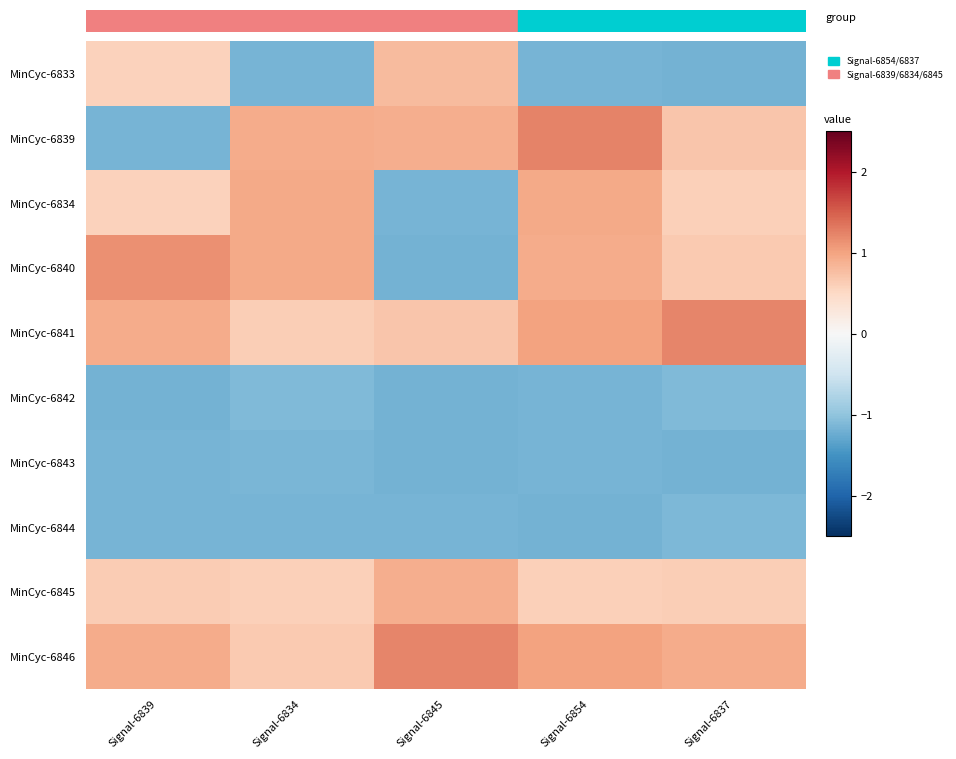

At which category is the sum across all series the highest?

Signal-6854